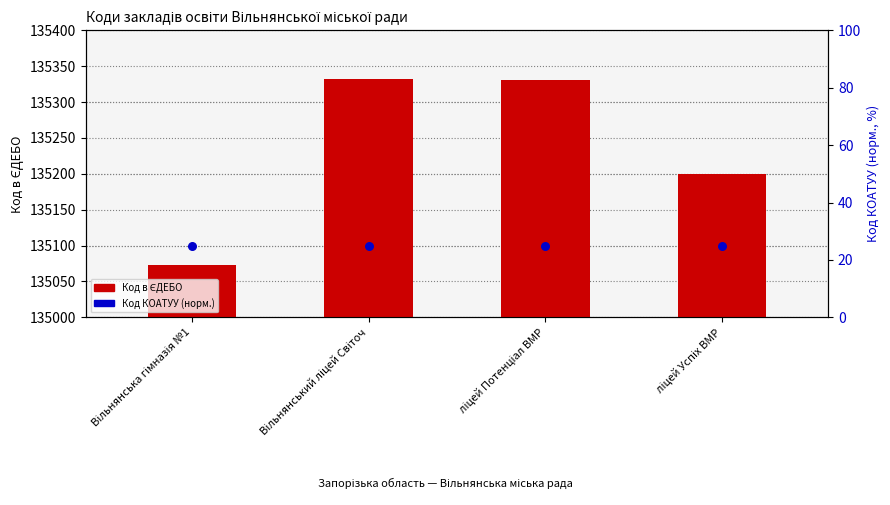

What are all the series names shown in the legend?

Код в ЄДЕБО, Код КОАТУУ (норм.)